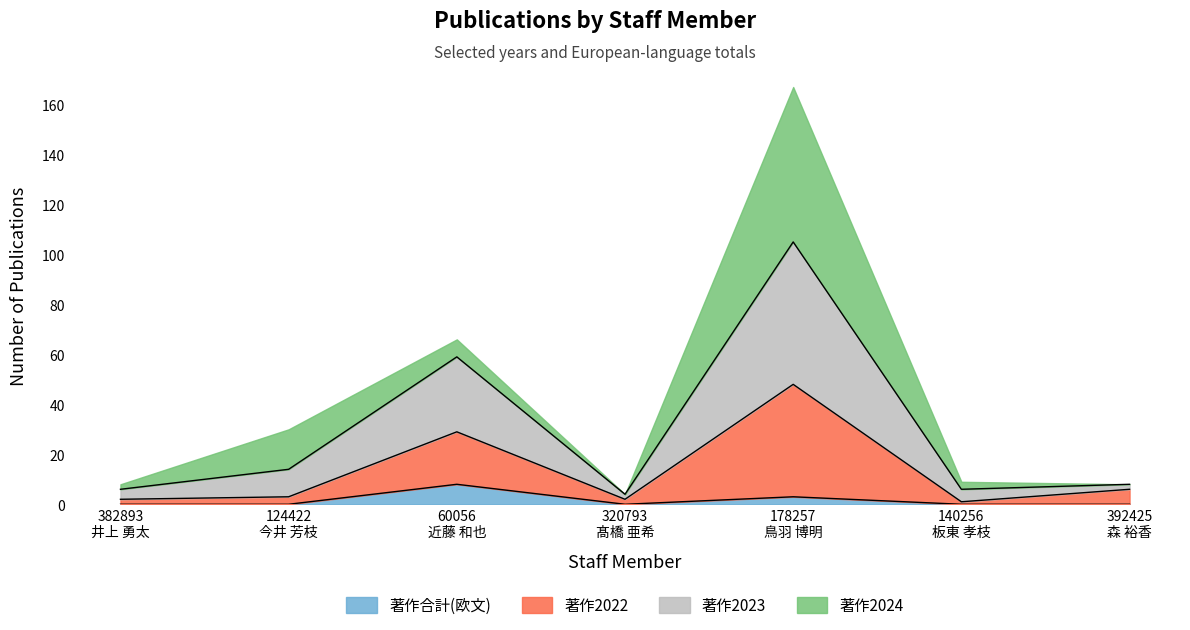

Where does the 著作2022 series first go above 3?

60056
近藤 和也